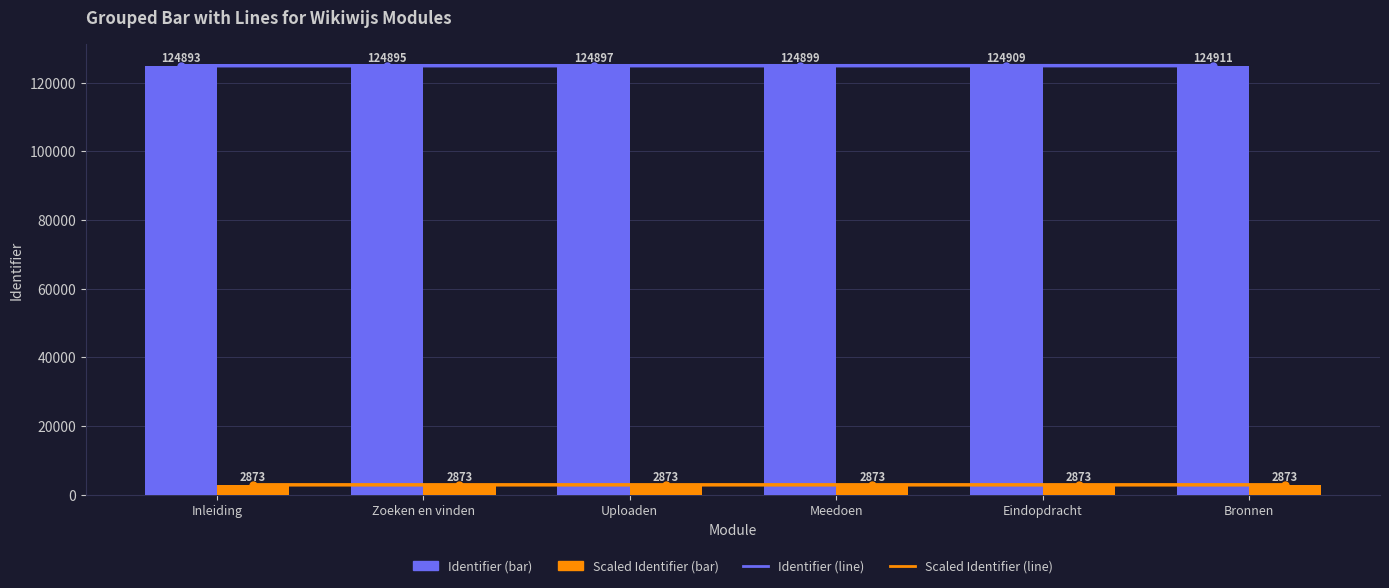

What are all the series names shown in the legend?

Identifier (line), Scaled Identifier (line), Identifier (bar), Scaled Identifier (bar)